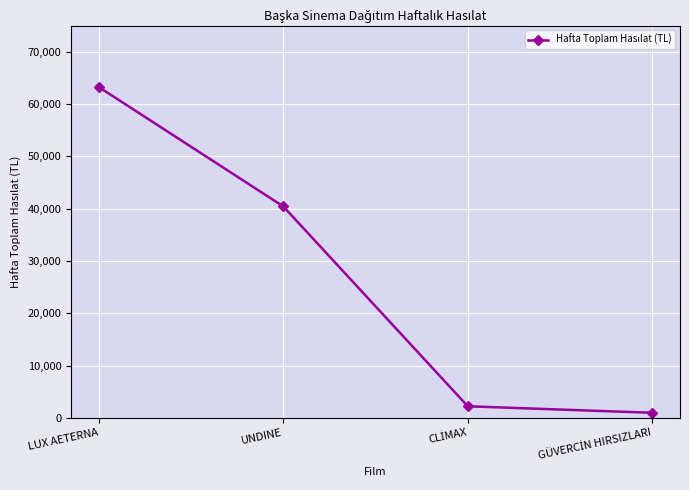

Reading right to left, extract all data points from this chart.

964.0	2206.0	40413.5	63240.0